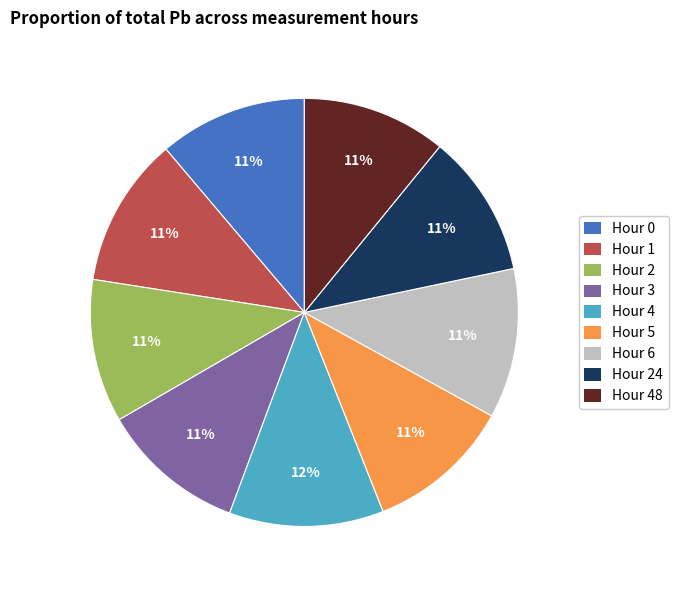

Is the sum of Hour 6 and Hour 2 greater than half?

No